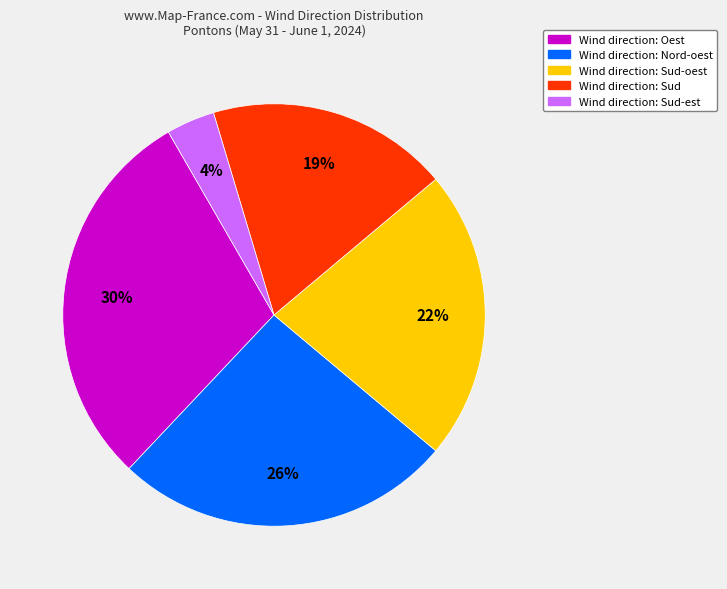

Rank the categories by value from lowest to highest.

Wind direction: Sud-est, Wind direction: Sud, Wind direction: Sud-oest, Wind direction: Nord-oest, Wind direction: Oest